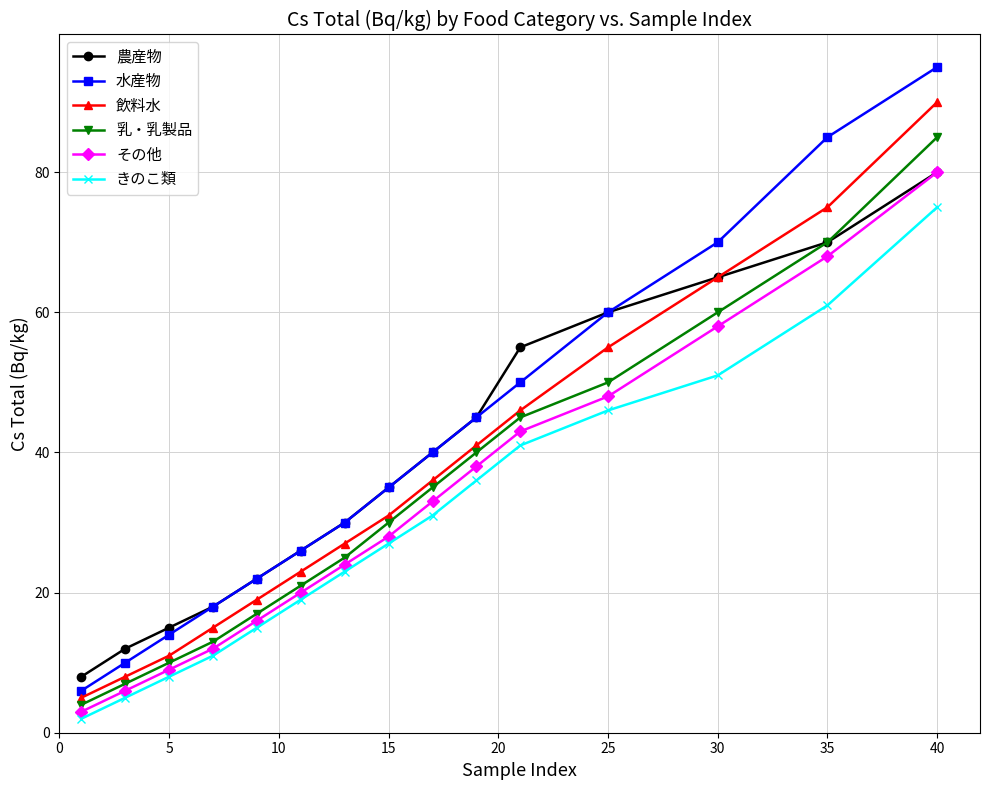

True or false: 水産物 and きのこ類 intersect in this chart.

False